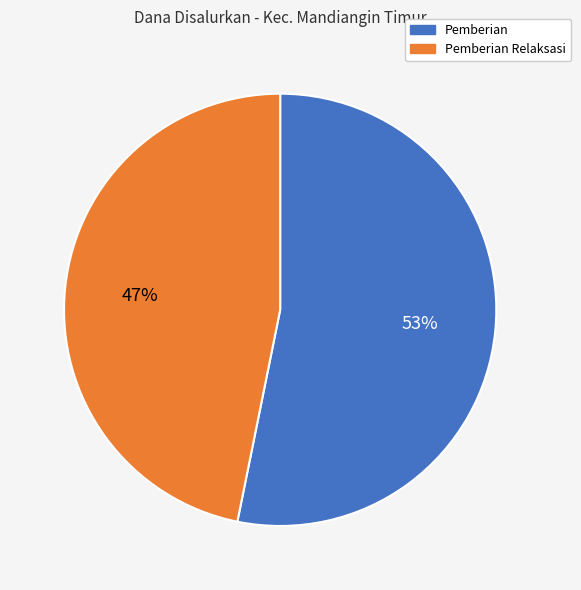

Is it true that Pemberian Relaksasi is 38% of the pie?

False